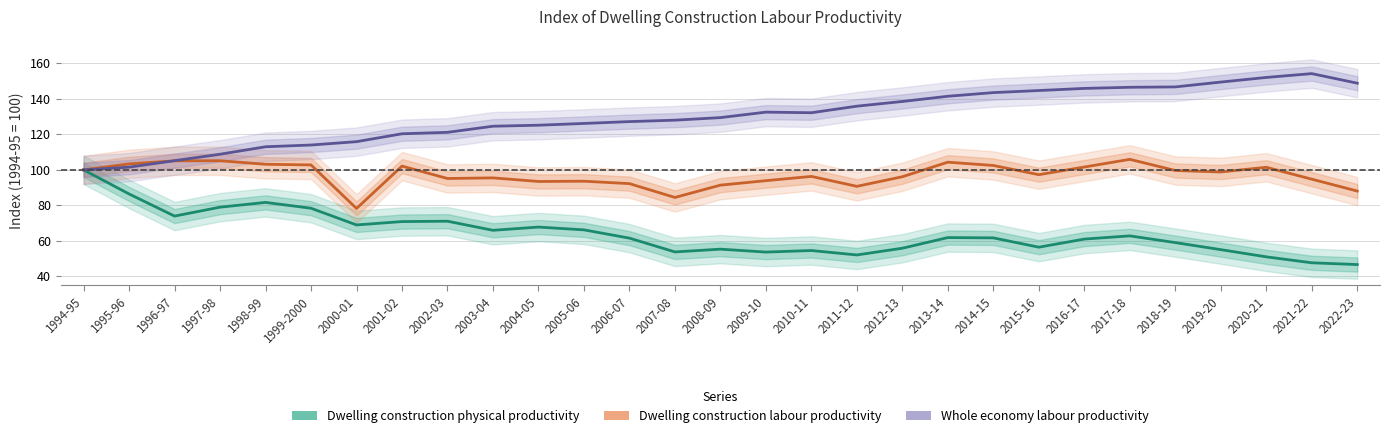

True or false: Whole economy labour productivity and Dwelling construction labour productivity intersect in this chart.

True